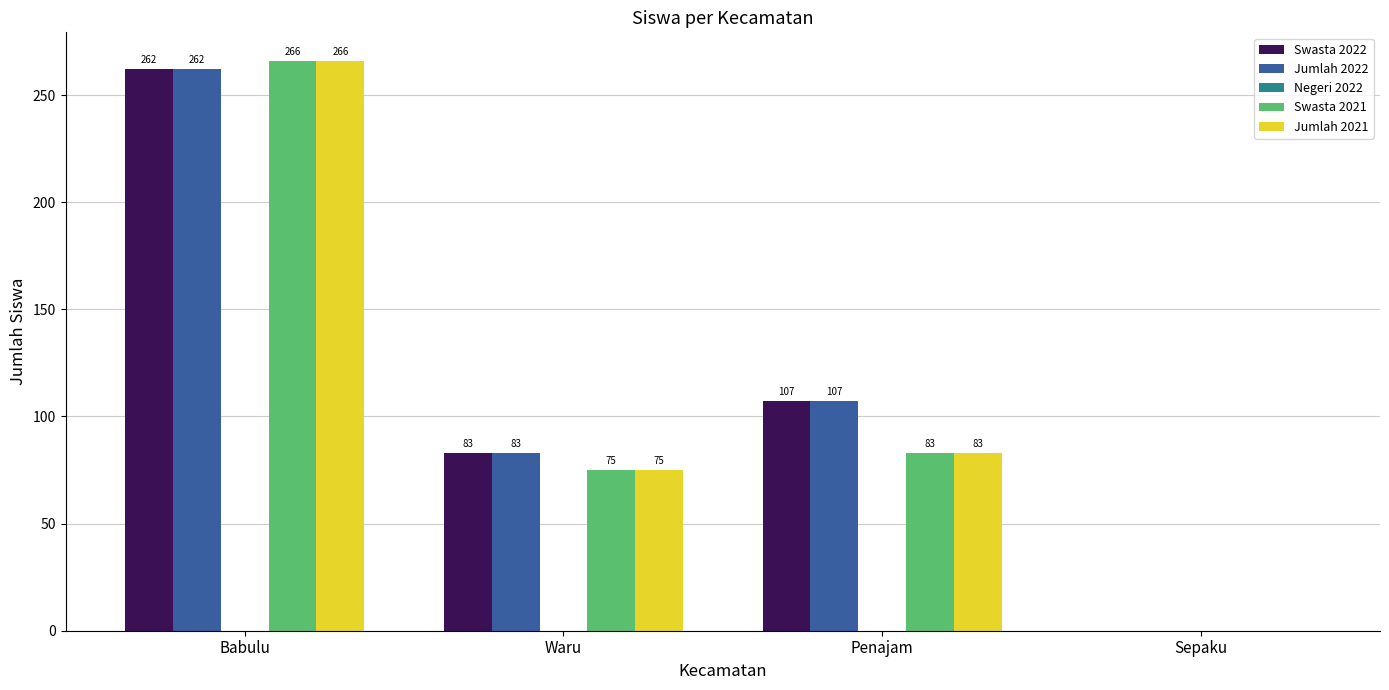

What is the sum of all Swasta 2021 values?

424